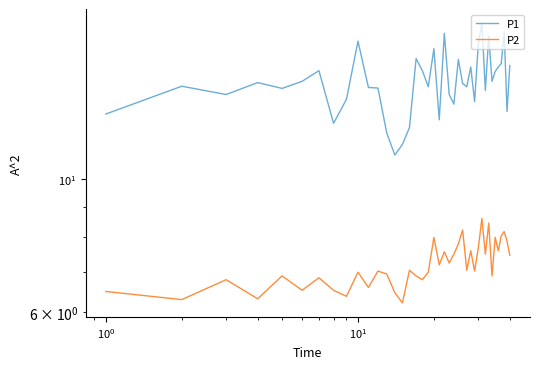

At how many categories does at least one series exceed 17?

4